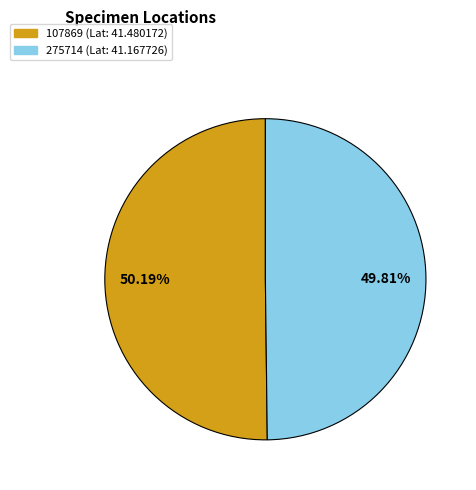

Approximately how many times larger is the value at 275714 compared to 107869?

1.0